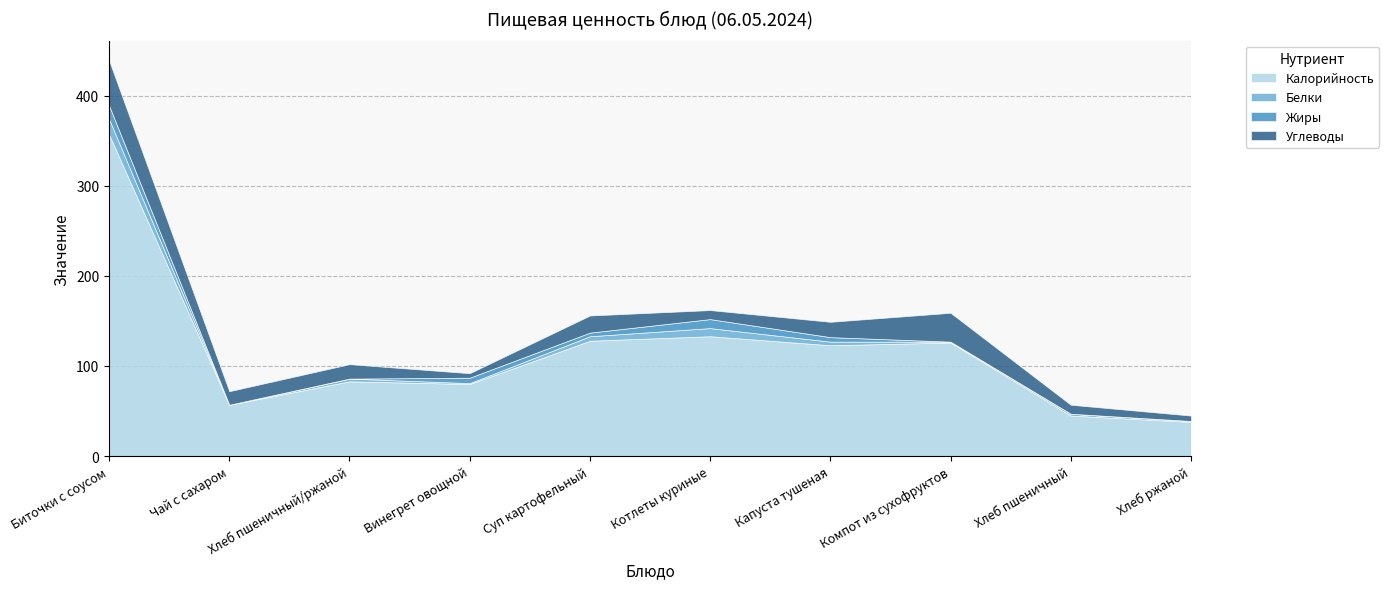

Is it true that Жиры equals 7 at Компот из сухофруктов?

False